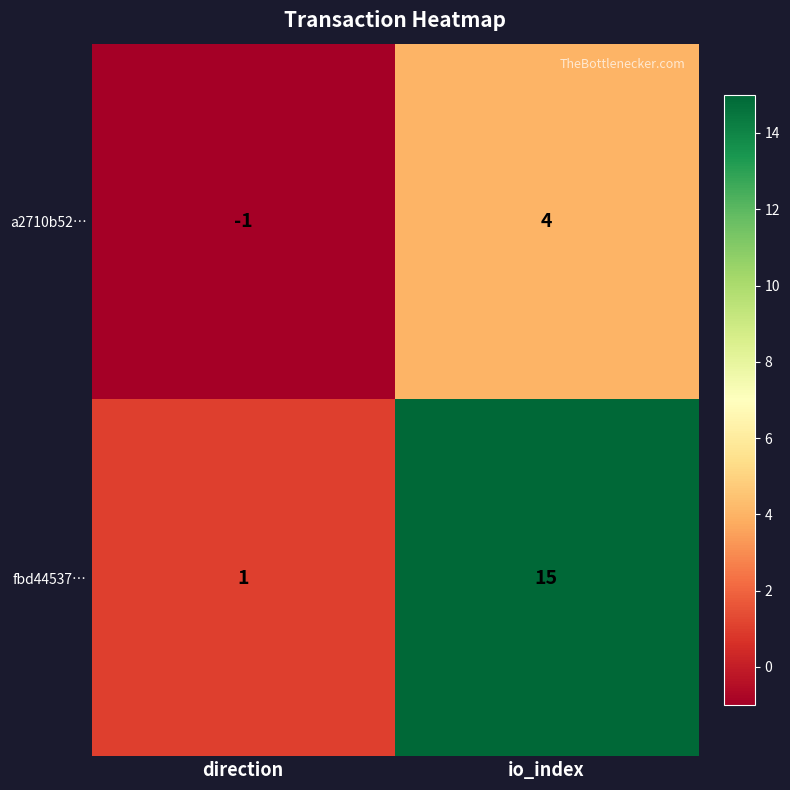

What is the sum of all a2710b52… values?

3